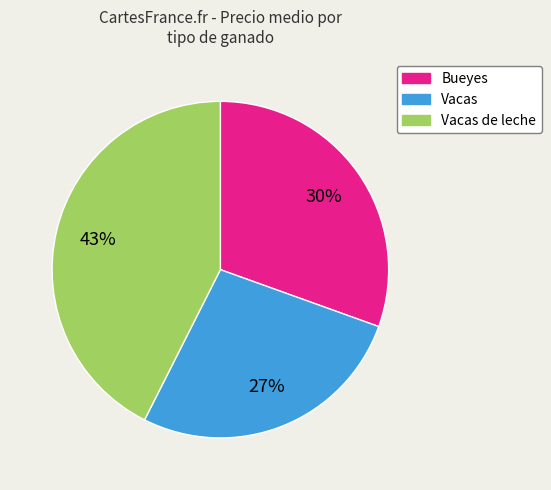

To the nearest percent, what is the difference between the largest and smallest slice percentages?

16%